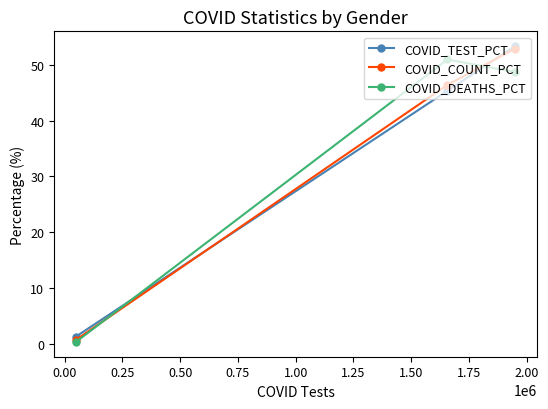

Reading left to right, what are all the values shown in this chart?

COVID_TEST_PCT: 1.3	45.3	53.3
COVID_COUNT_PCT: 0.8	46.4	52.9
COVID_DEATHS_PCT: 0.4	50.9	48.7